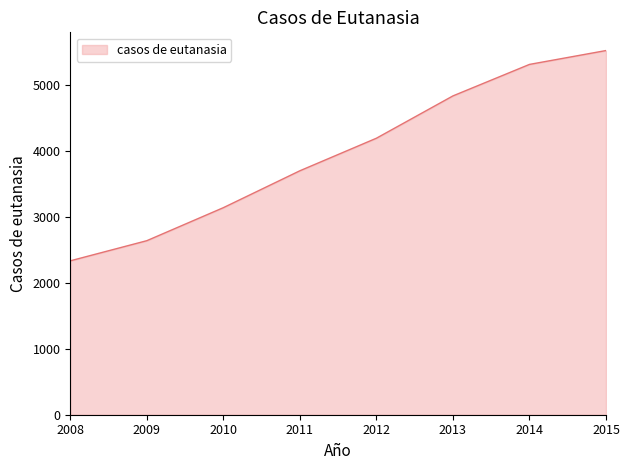

What is the minimum value shown in the chart?

2331